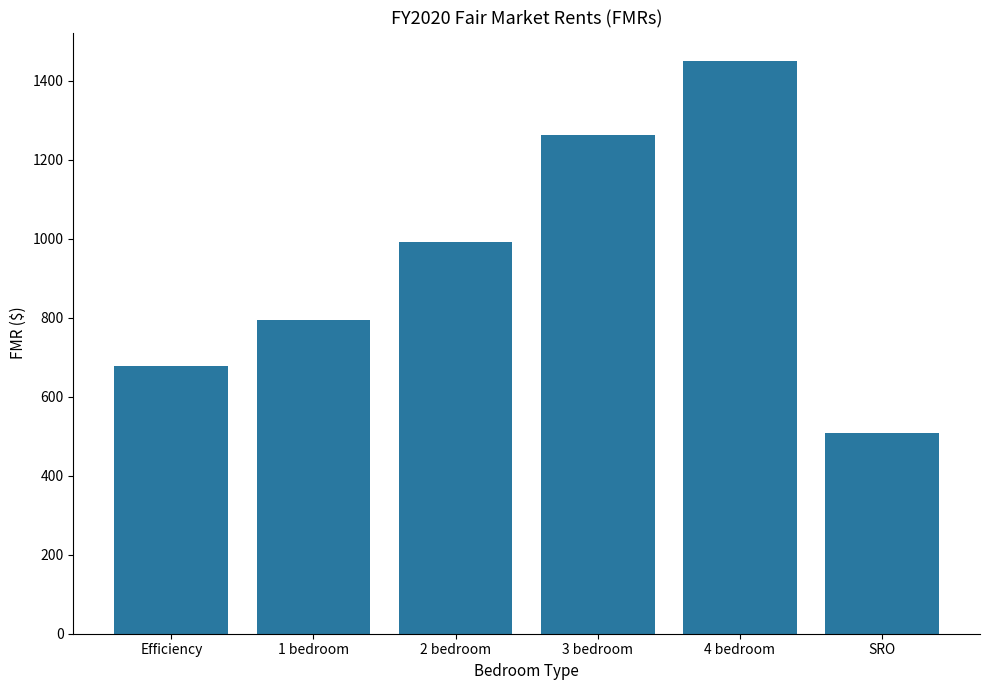

Which category has the highest value across all series?

4 bedroom